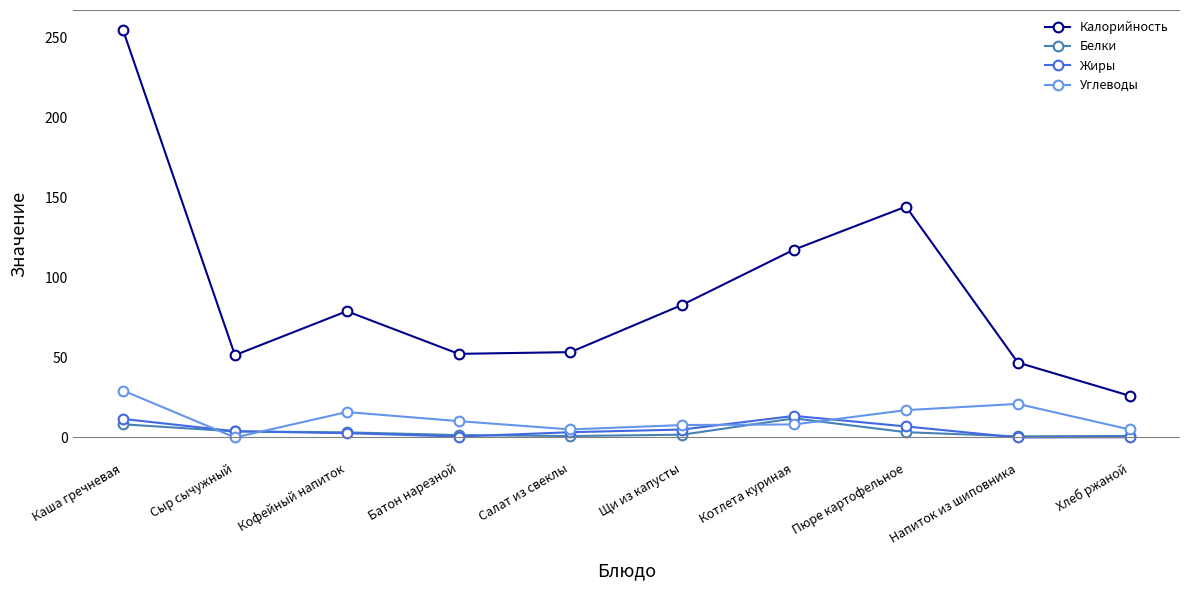

Between Каша гречневая and Щи из капусты, which series saw the biggest shift?

Калорийность